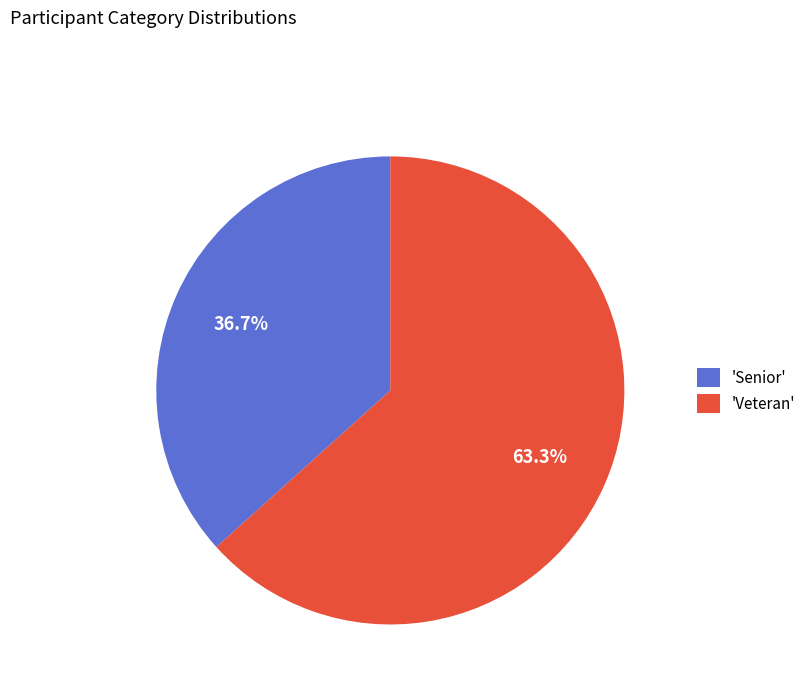

Is the sum of 'Senior' and 'Veteran' greater than half?

Yes